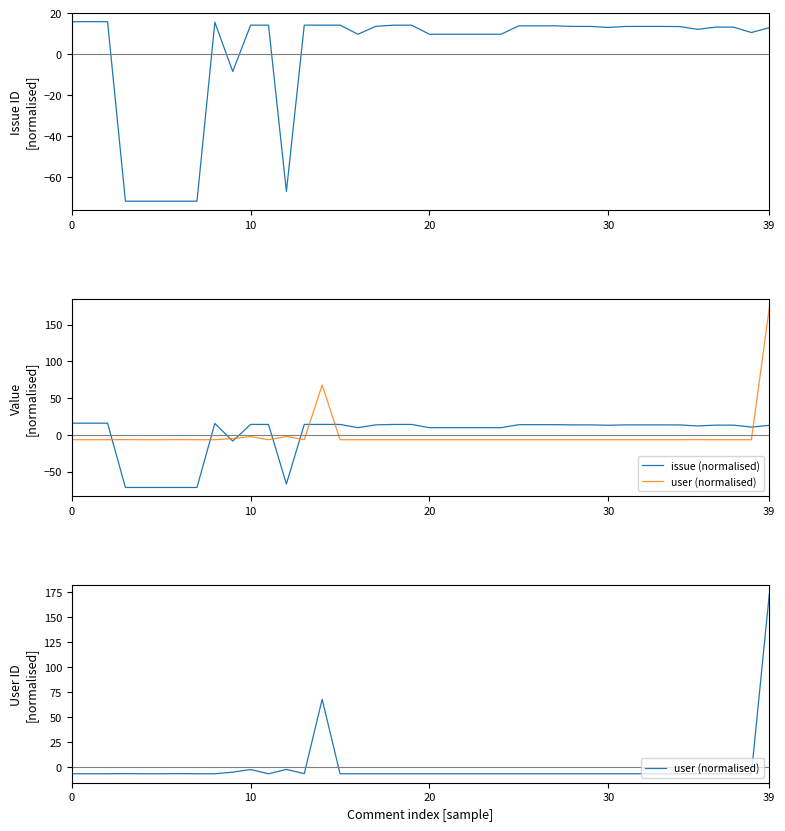

Between 7 and 8, which series saw the biggest shift?

issue (normalised)